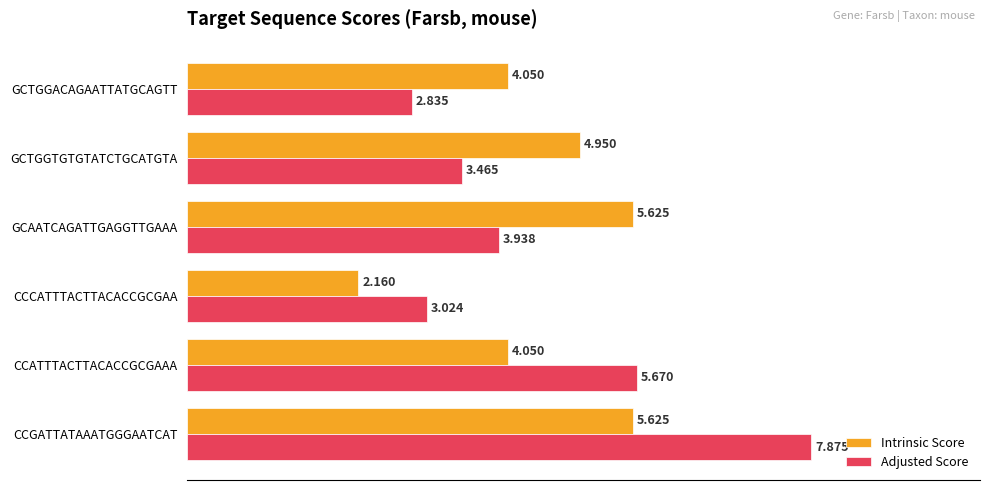

Which series has the largest range (max minus min)?

Adjusted Score